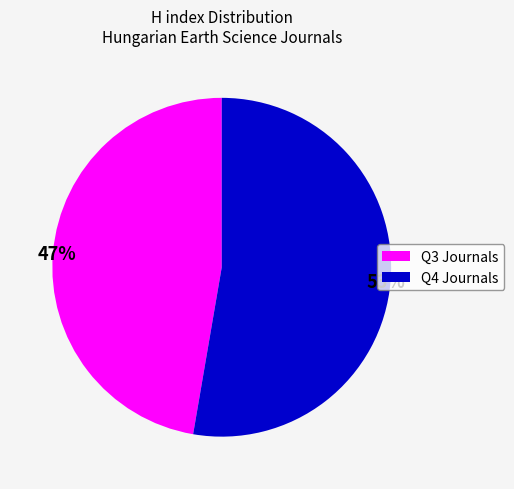

How many slices are in this pie chart?

2